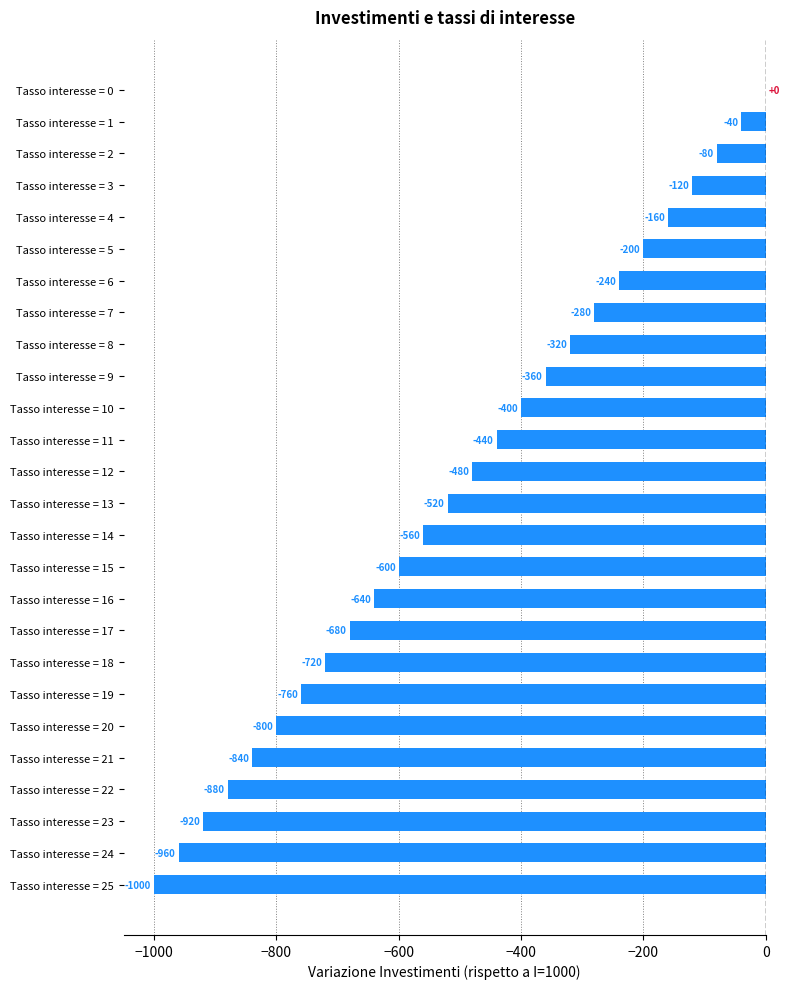

Read the value at Tasso interesse = 22.

-880